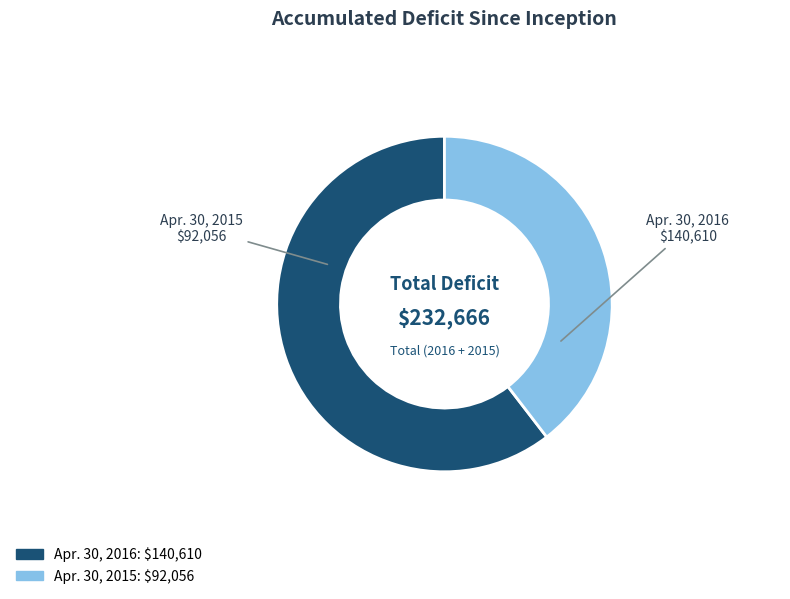

Rank the categories by value from highest to lowest.

Apr. 30, 2016, Apr. 30, 2015